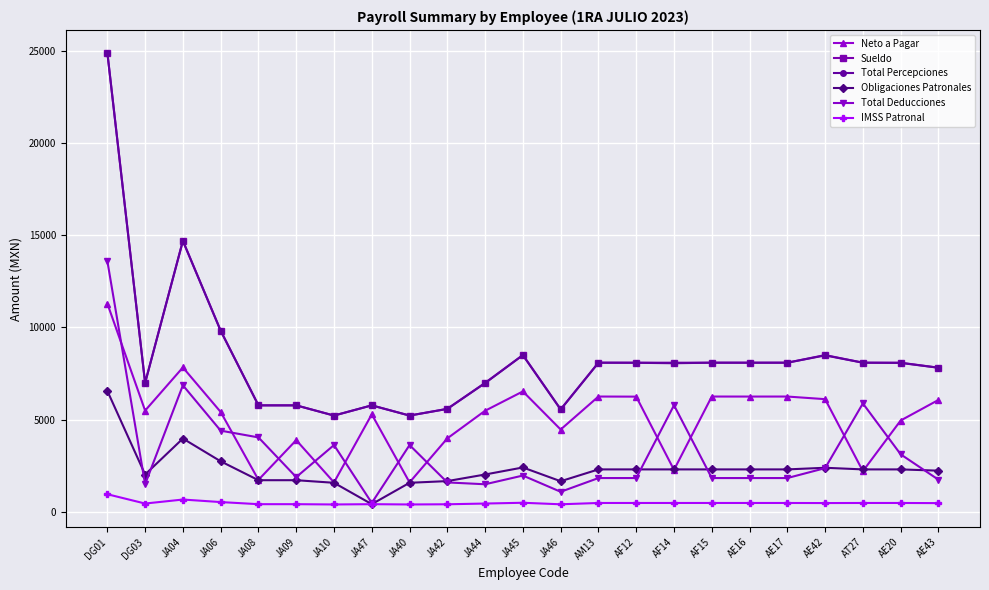

What is the sum of all IMSS Patronal values?

11276.5